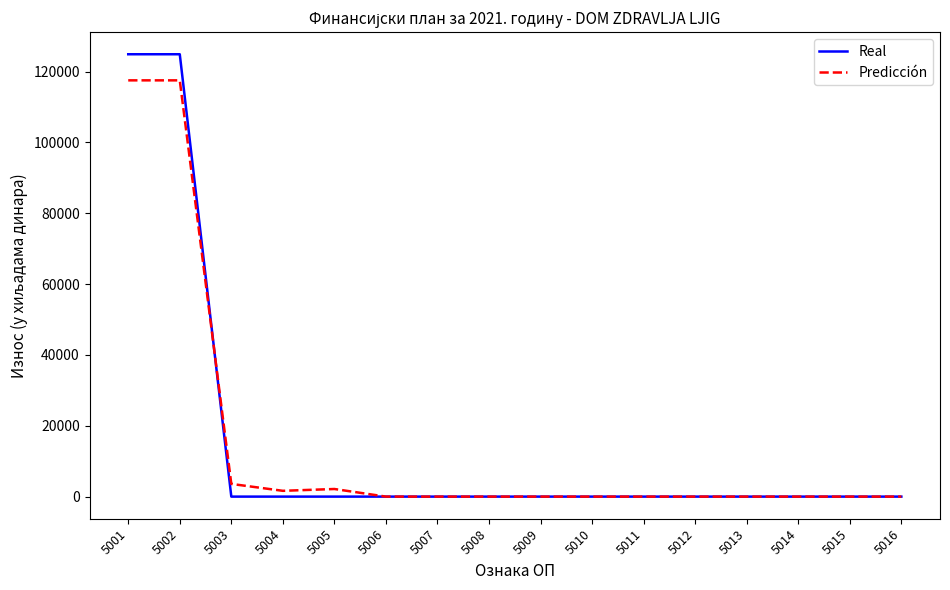

Which series has the widest spread of values?

Real